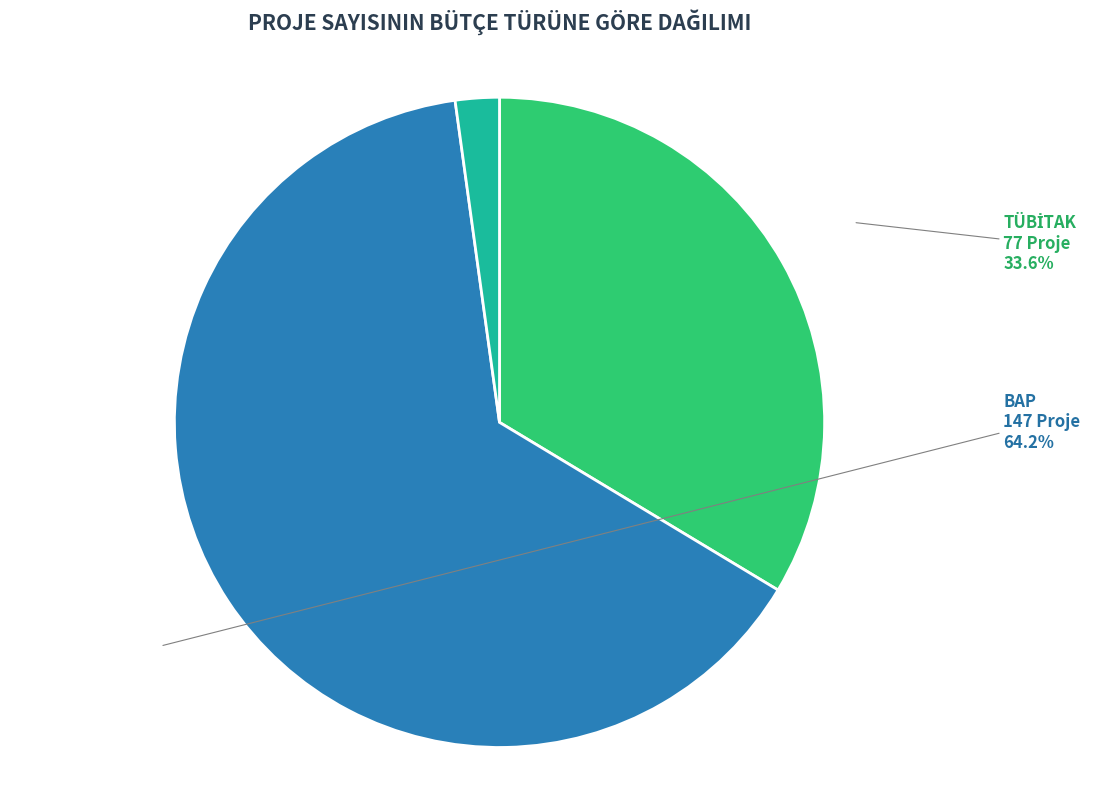

Is BAP the majority of the pie?

Yes